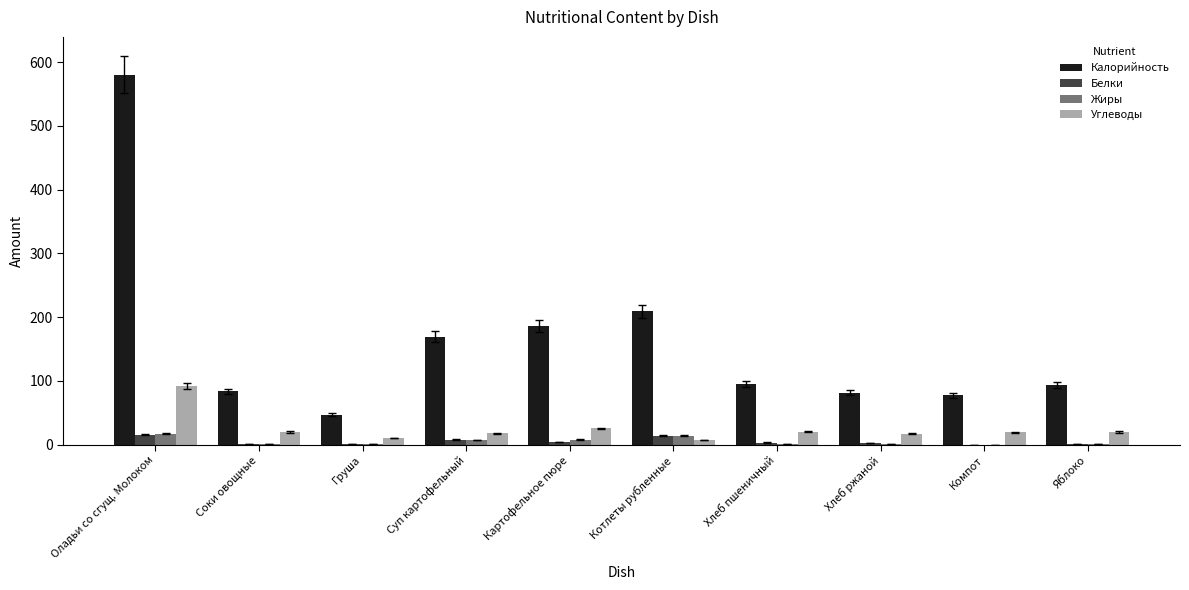

At which category is the sum across all series the highest?

Оладьи со сгущ. Молоком